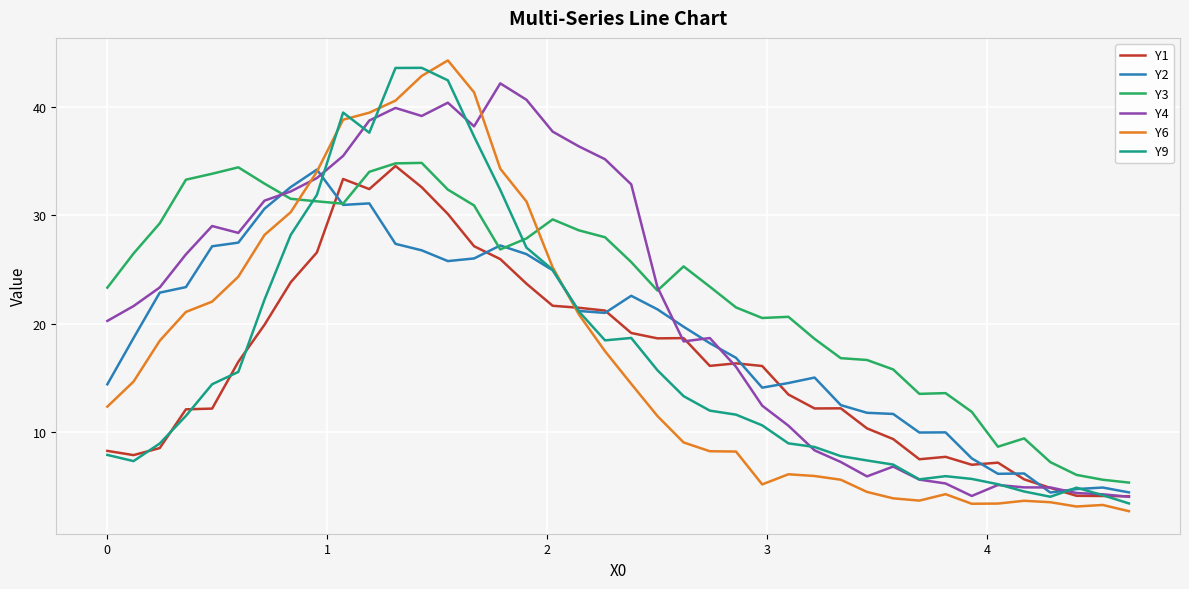

What is the minimum value for Y9?

3.4